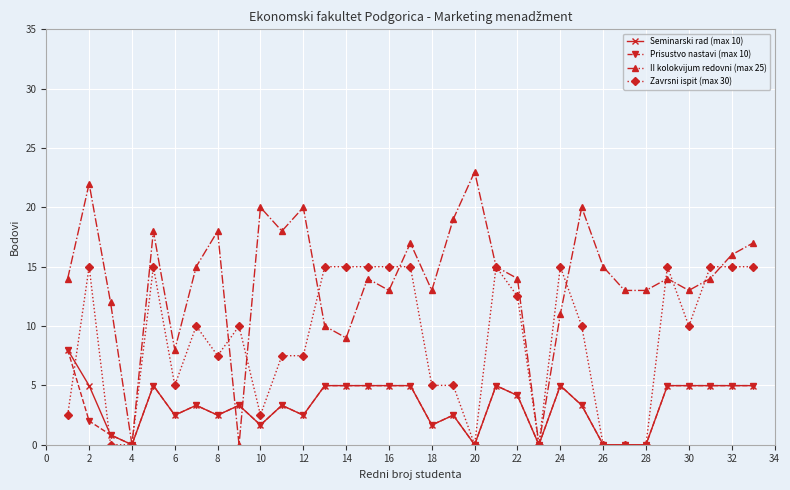

What is the value of the Seminarski rad (max 10) point at the 32nd from the left?

5.0